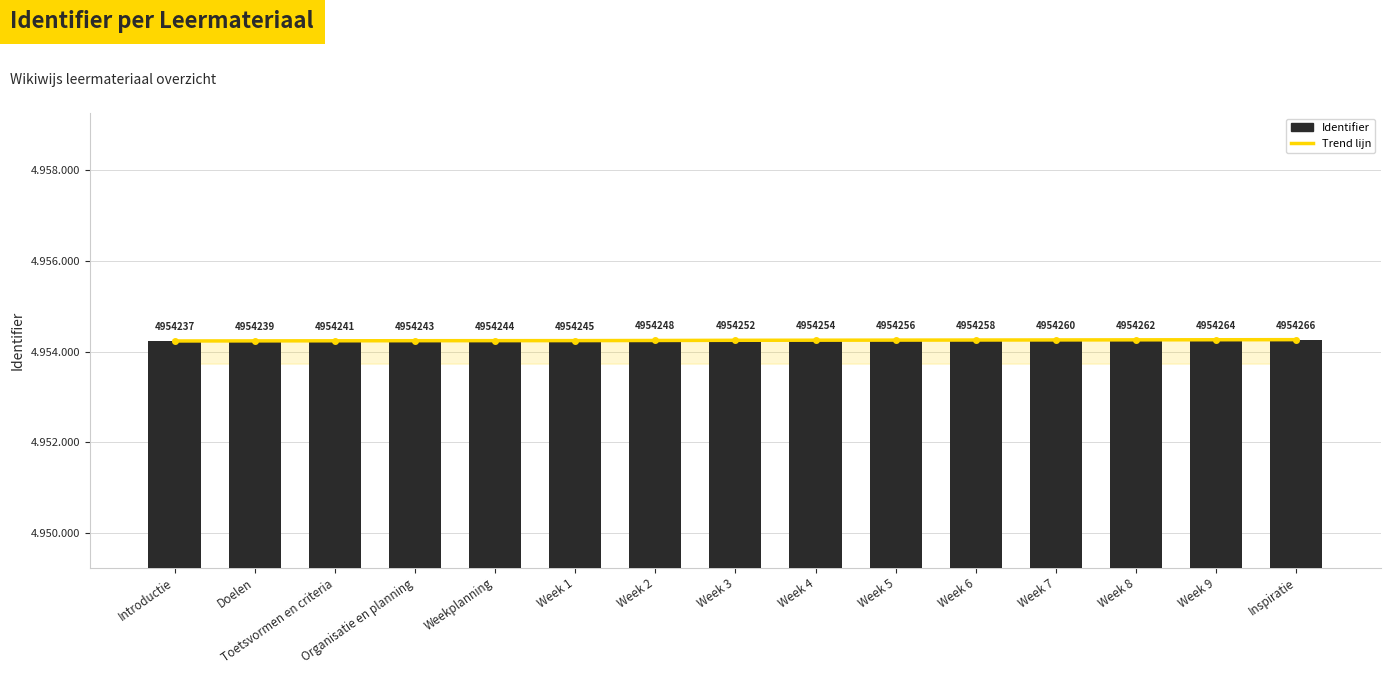

True or false: Trend lijn has a value of 3049369 at Week 1.

False